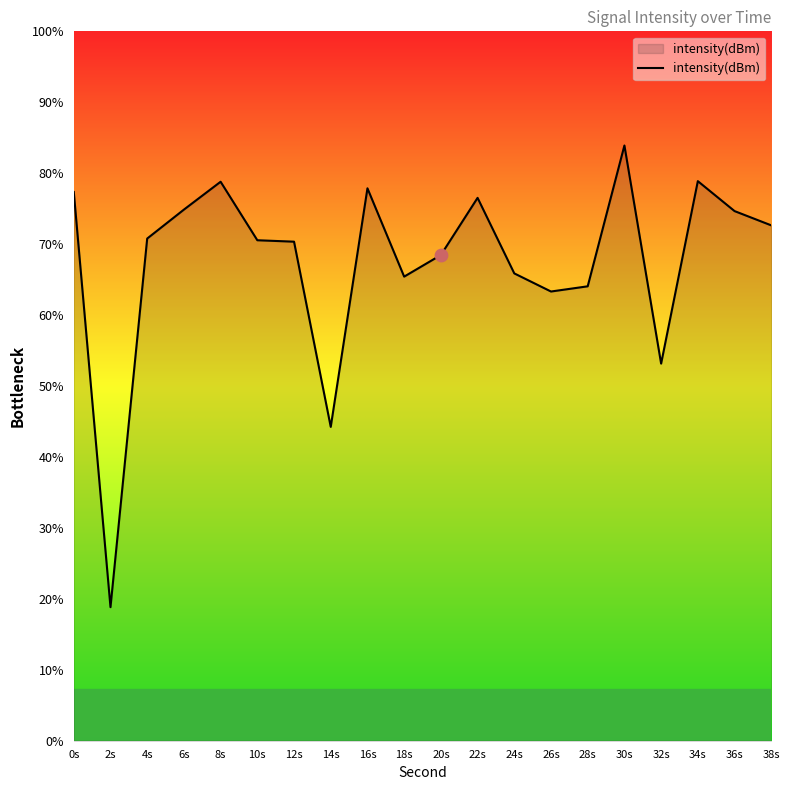

What is the change in value from 6s to 32s?

-11.9